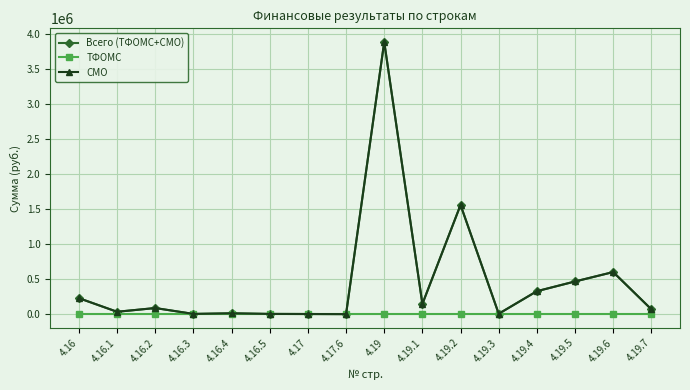

True or false: ТФОМС has more than 1 points higher than both neighbors.

False